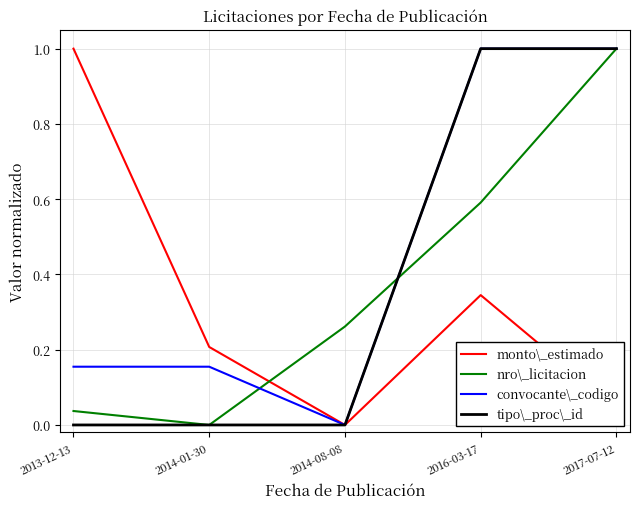

What position from the left is 2014-08-08?

3